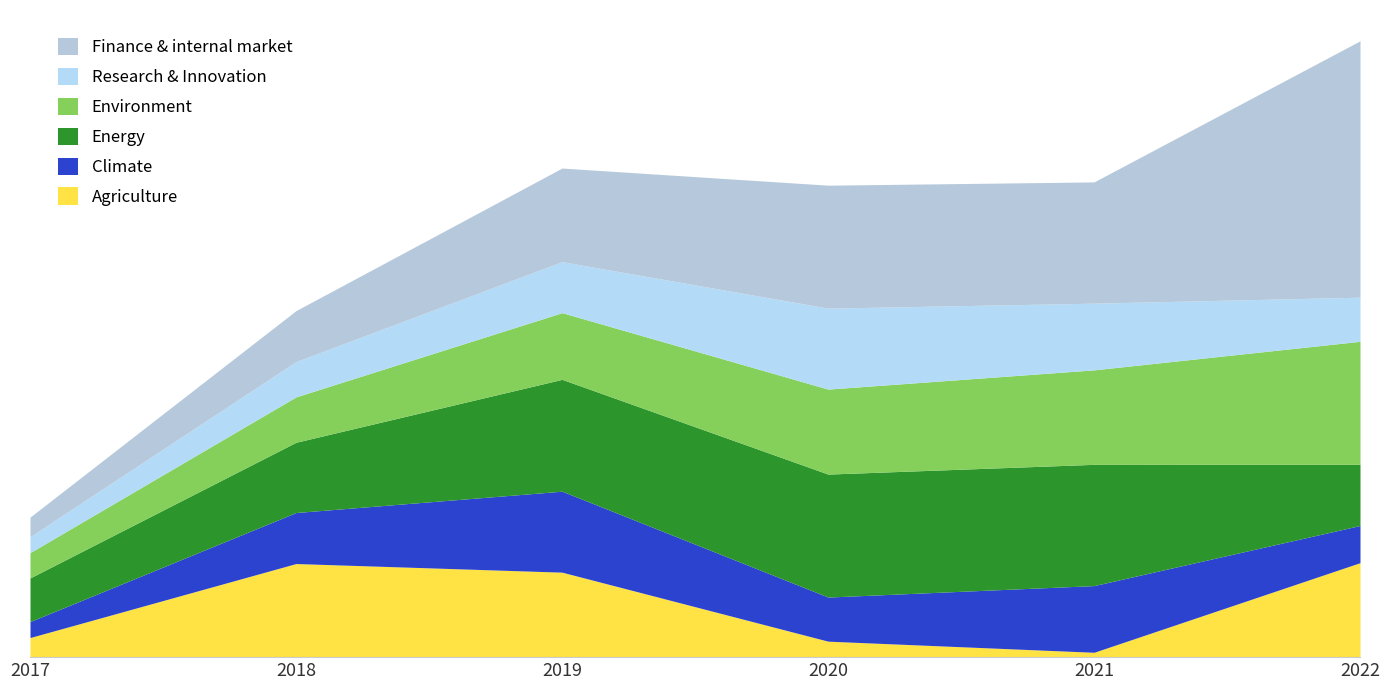

Where does the Finance & internal market series first go above 834217?

2020